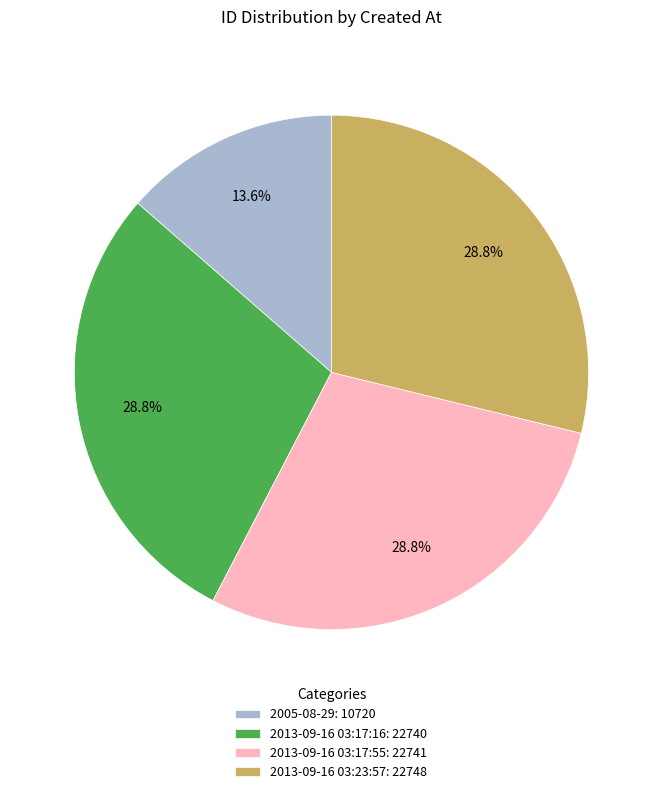

How many segments does this pie chart have?

4